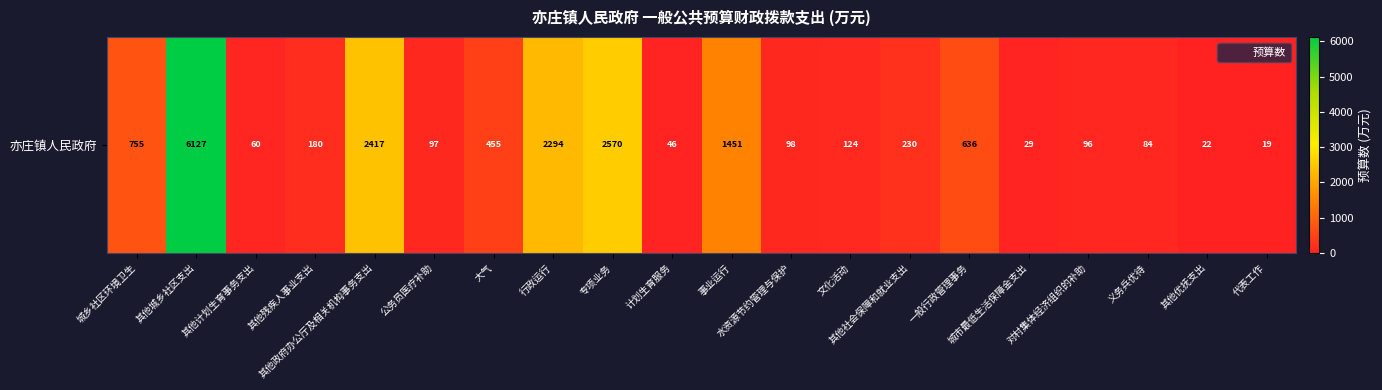

Reading right to left, transcribe all the data shown in this chart.

18.8	22.2	84.2	95.6	28.9	635.7	230.0	124.5	98.3	1450.8	45.9	2570.0	2293.6	455.4	97.0	2416.9	180.0	60.2	6127.0	754.5